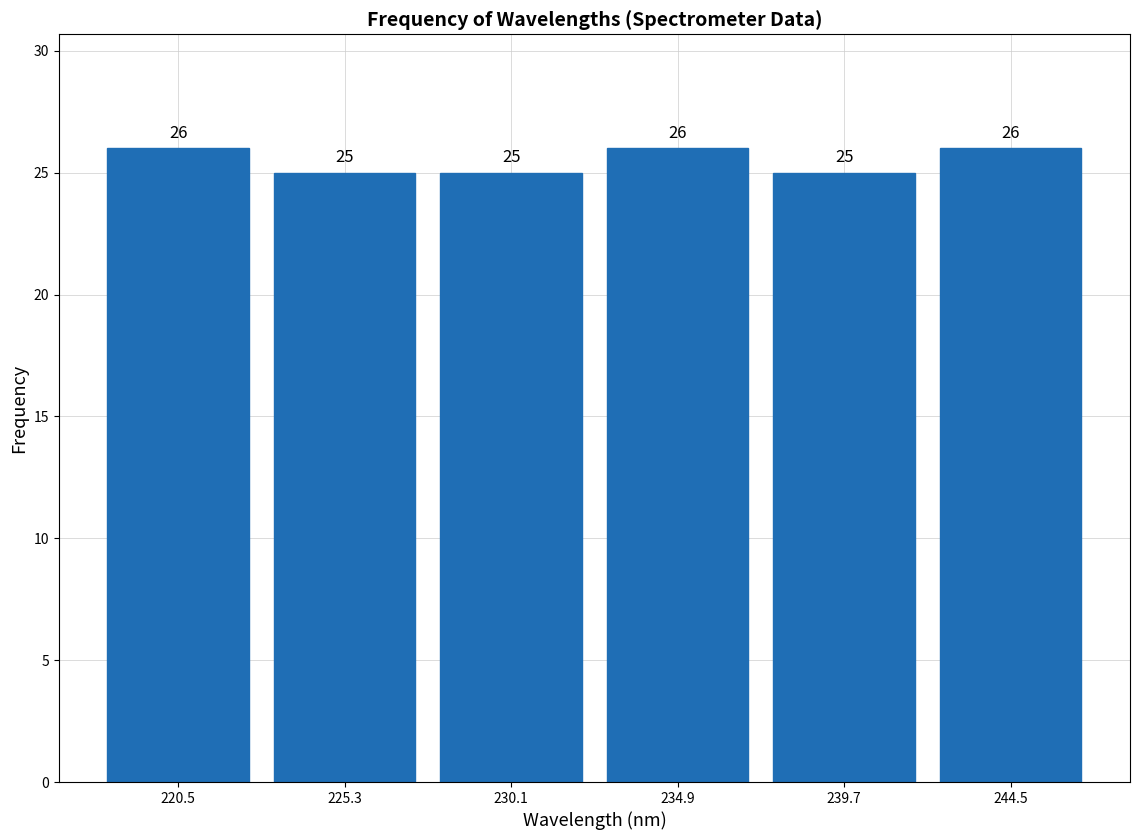

Reading left to right, transcribe this chart: for each bar, give the range it covers on the x-axis and its height. The bar edges are not printed on the chart, so give them approximately, as read against the axis.

218.0 to 223.0: 26
223.0 to 227.5: 25
227.5 to 232.5: 25
232.5 to 237.5: 26
237.5 to 242.0: 25
242.0 to 247.0: 26